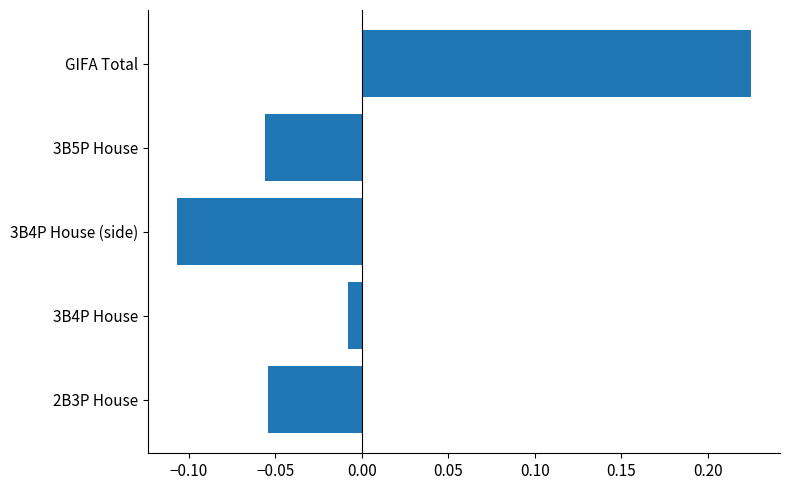

How many data points does each series have?

5